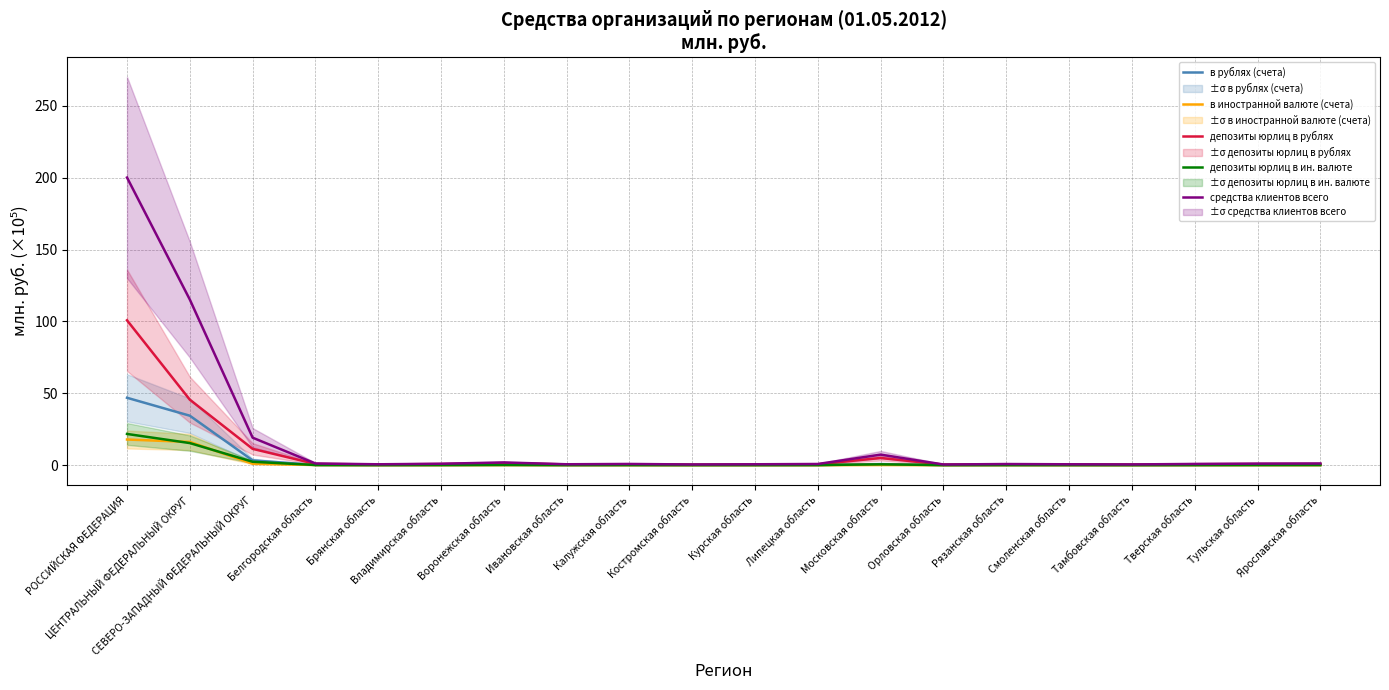

What are all the series names shown in the legend?

в рублях (счета), в иностранной валюте (счета), депозиты юрлиц в рублях, депозиты юрлиц в ин. валюте, средства клиентов всего